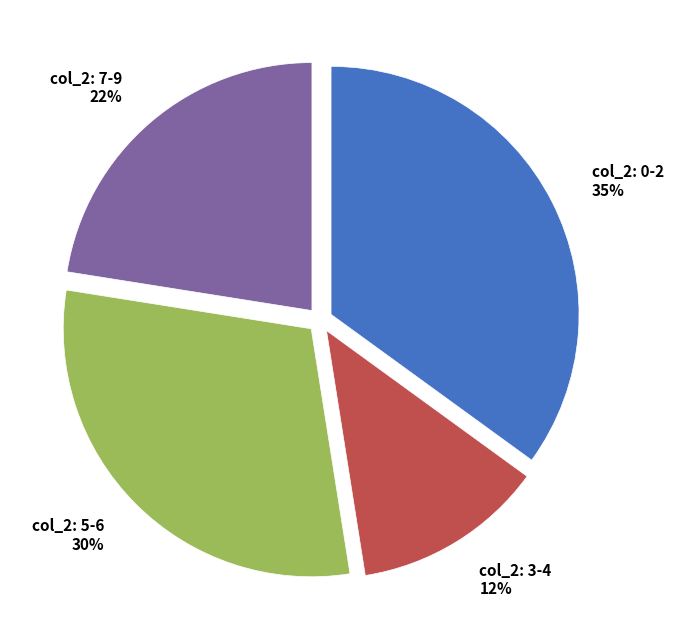

True or false: col_2: 0-2 accounts for 35% of the total.

True